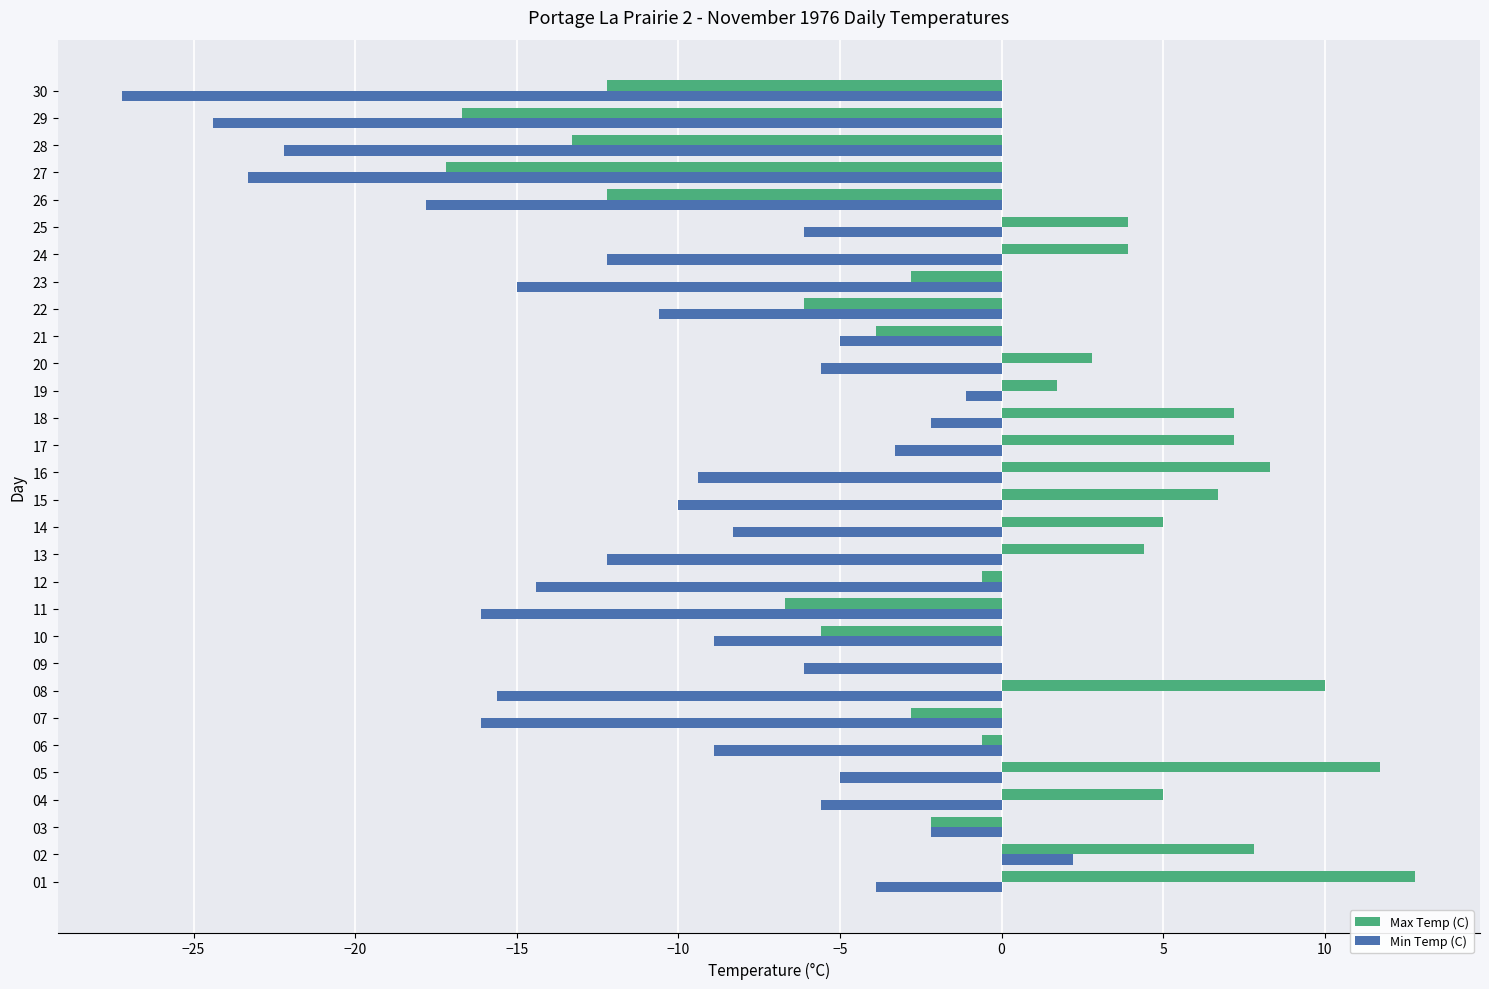

What is the maximum value for Max Temp (C)?

12.8